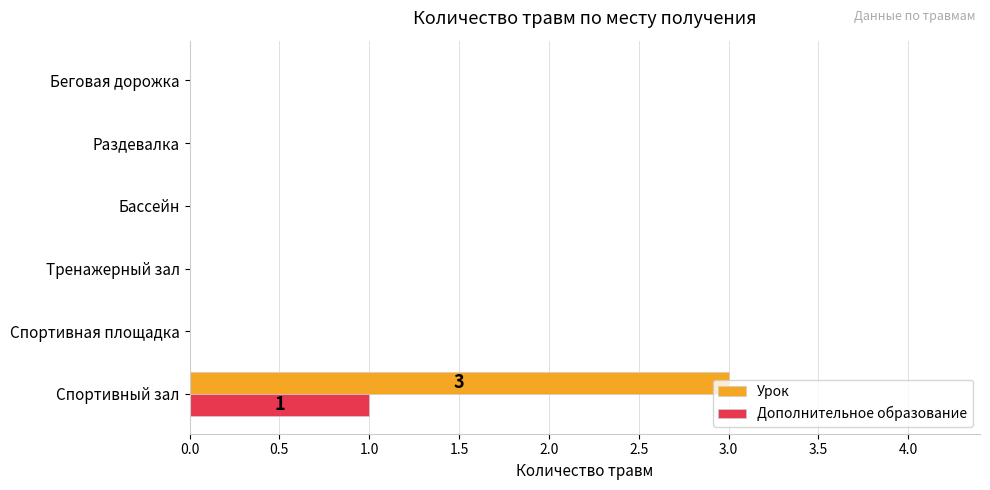

Between Спортивный зал and Бассейн, which series saw the biggest shift?

Урок